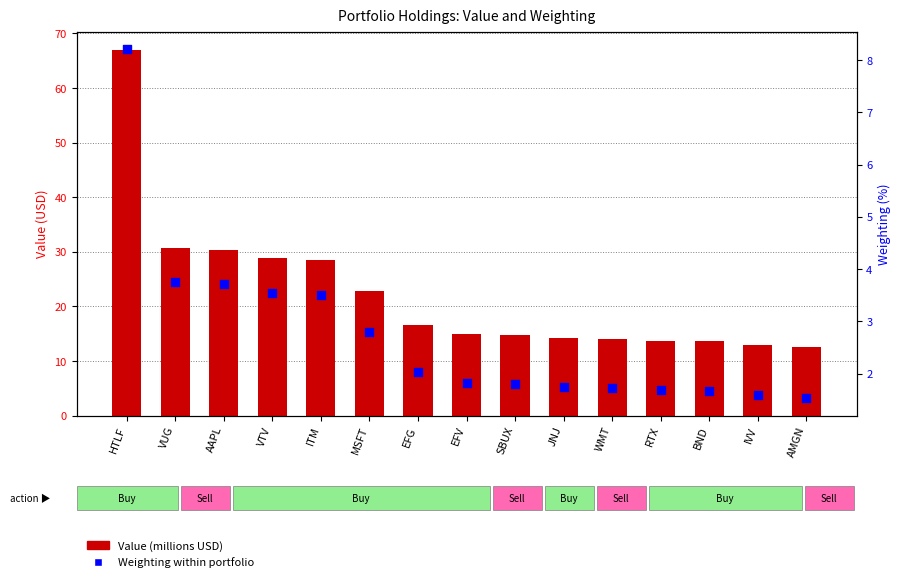

At which category is the sum across all series the highest?

HTLF